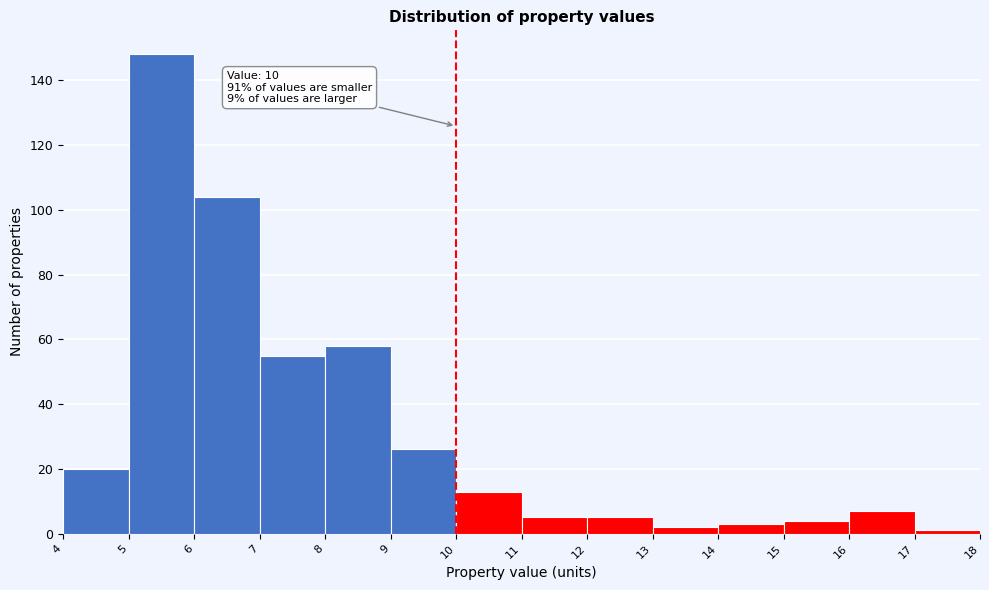

Which range on the x-axis has the tallest bar?

5 to 6